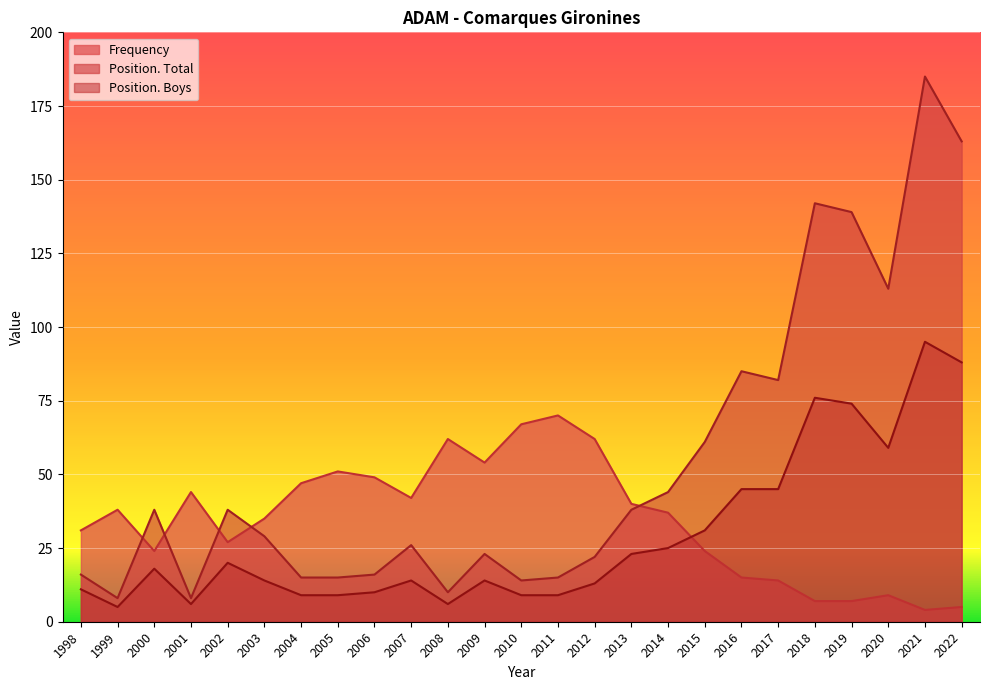

How many data points in Frequency are above 37?

12